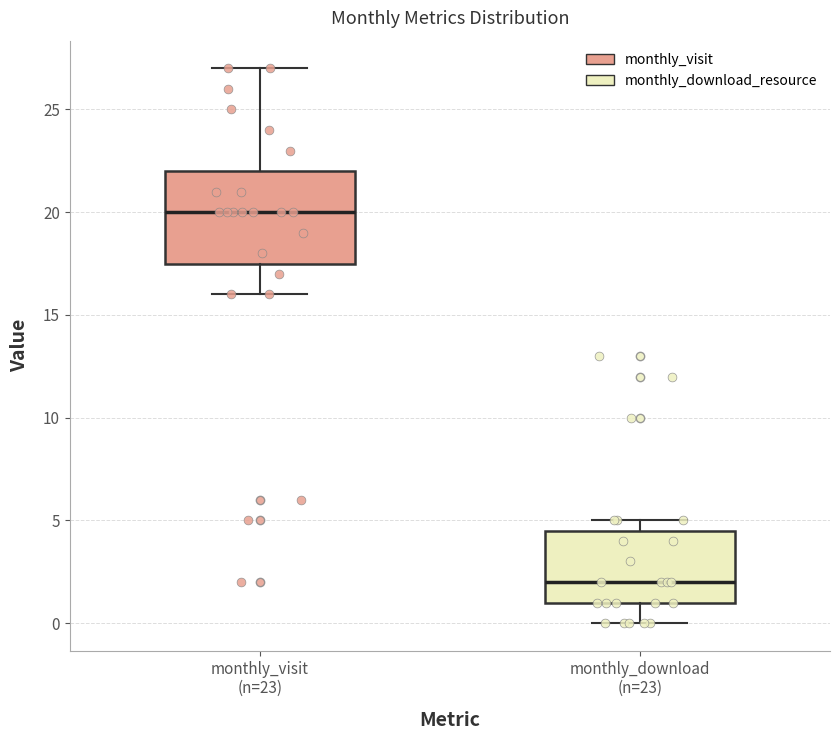

Comparing the boxes themselves (not the whiskers), which one is the tallest?

monthly_visit (n=23)